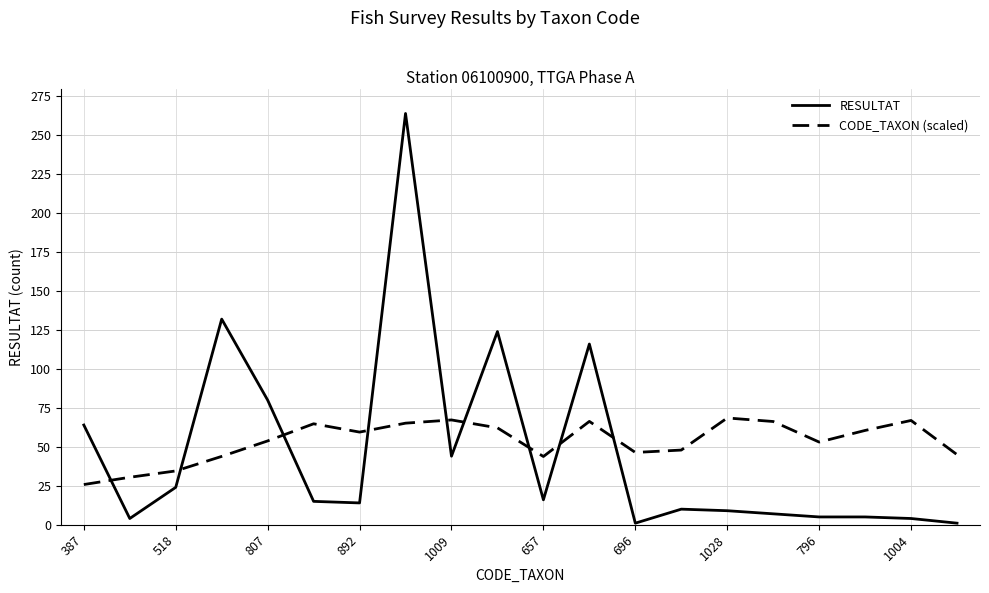

Rank the series by their average value, from highest to lowest.

CODE_TAXON (scaled), RESULTAT